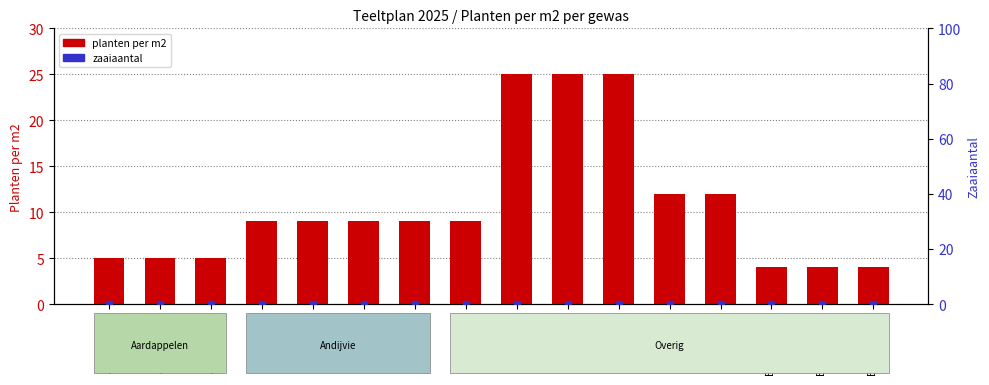

Which series contains the highest Y value?

planten per m2